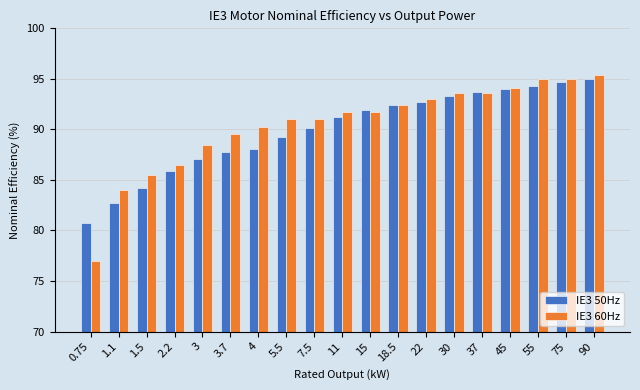

Reading left to right, extract all data points from this chart.

IE3 50Hz: 0.75=80.7	1.1=82.7	1.5=84.2	2.2=85.9	3=87.1	3.7=87.8	4=88.1	5.5=89.2	7.5=90.1	11=91.2	15=91.9	18.5=92.4	22=92.7	30=93.3	37=93.7	45=94.0	55=94.3	75=94.7	90=95.0
IE3 60Hz: 0.75=77.0	1.1=84.0	1.5=85.5	2.2=86.5	3=88.5	3.7=89.5	4=90.2	5.5=91.0	7.5=91.0	11=91.7	15=91.7	18.5=92.4	22=93.0	30=93.6	37=93.6	45=94.1	55=95.0	75=95.0	90=95.4